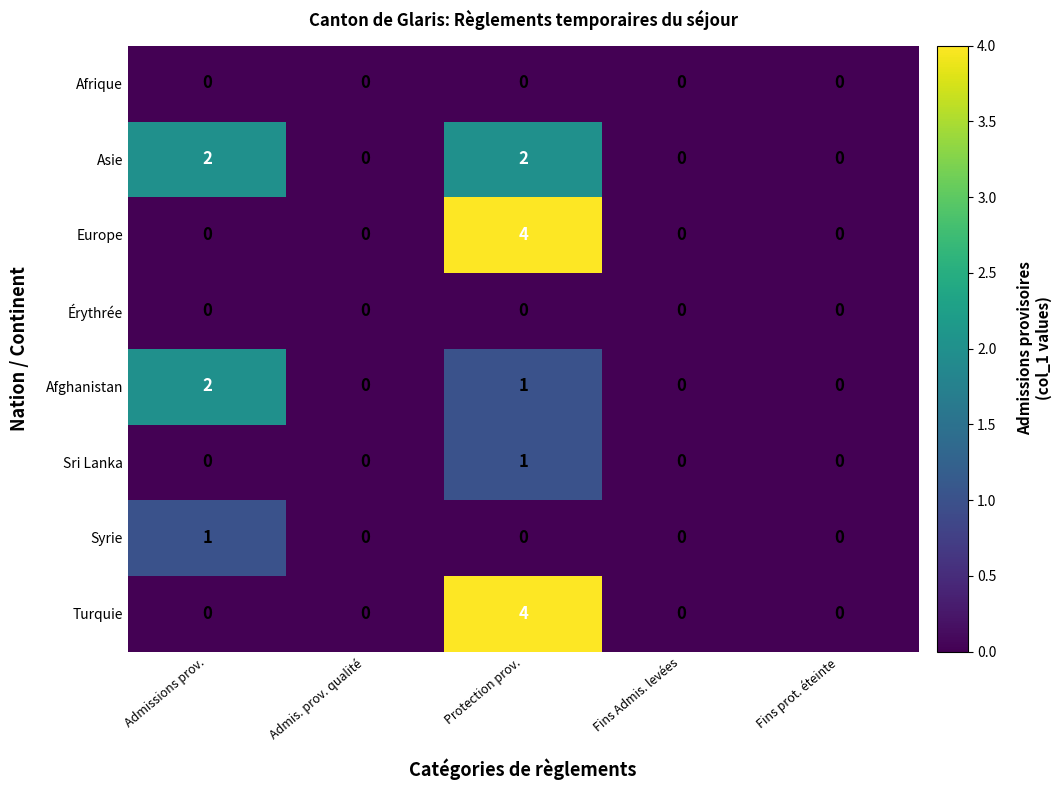

Is it true that Érythrée equals 0 at Fins prot. éteinte?

True